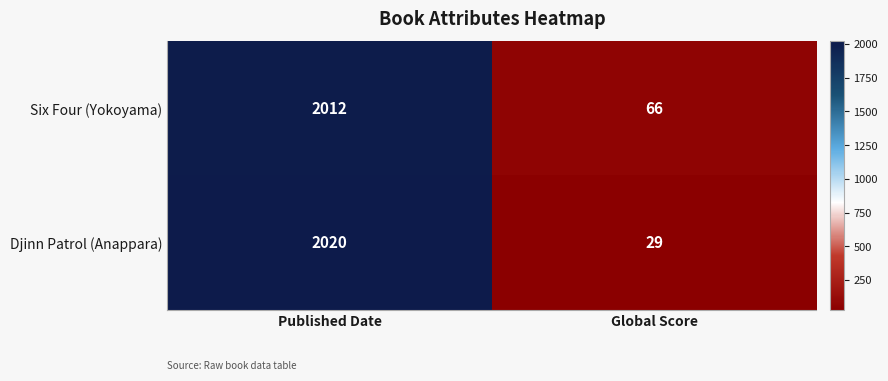

Which category has the lowest value in the Djinn Patrol (Anappara) series?

Global Score